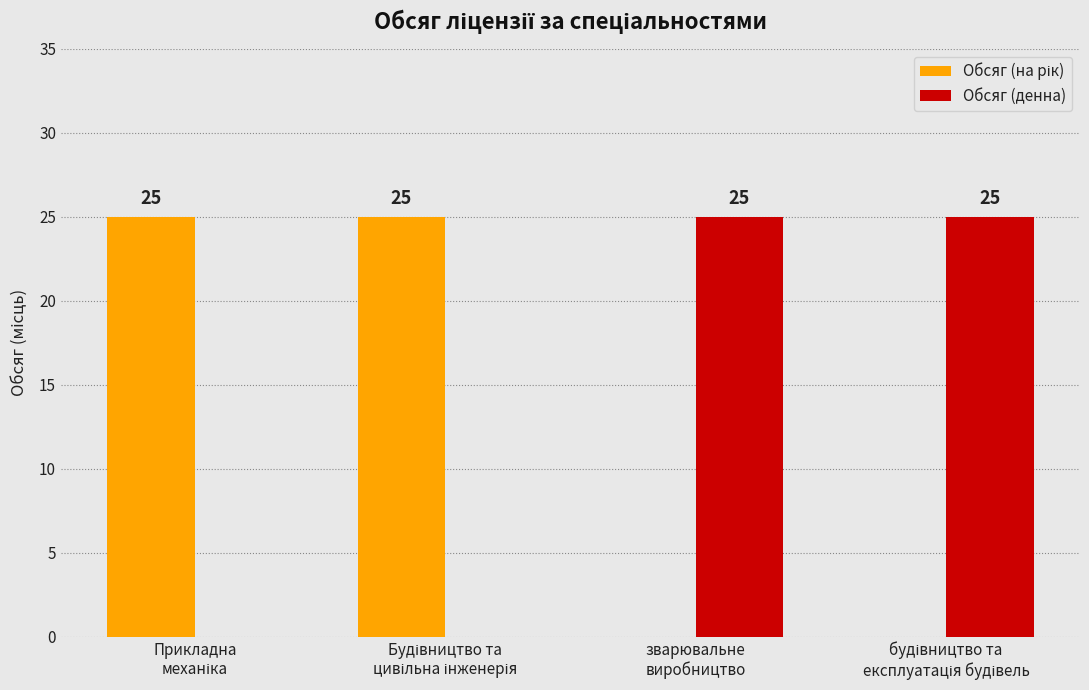

What is the sum of all Обсяг (денна) values?

50